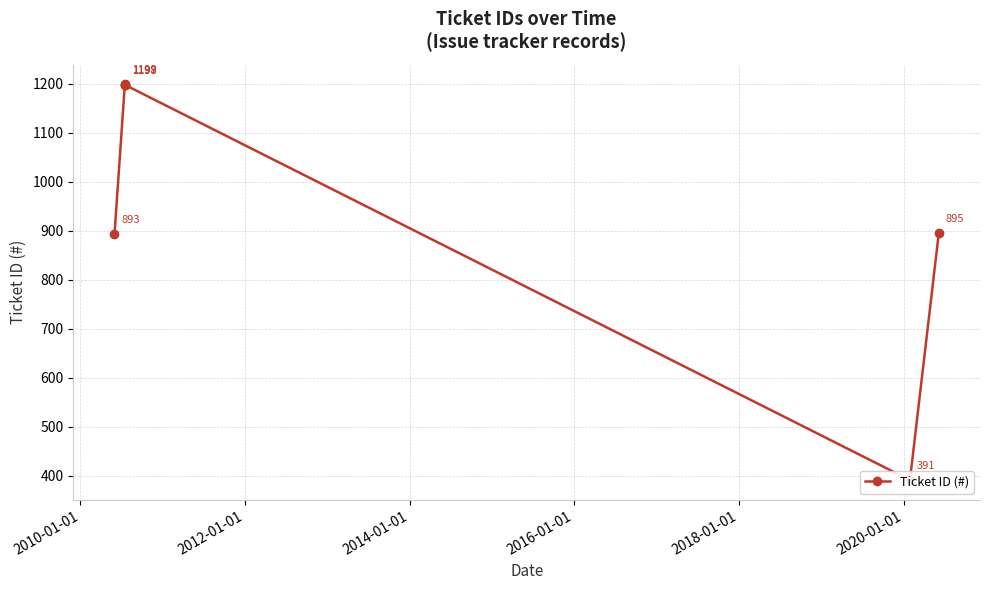

Is it true that the value at 2012-01-01 is 503?

False